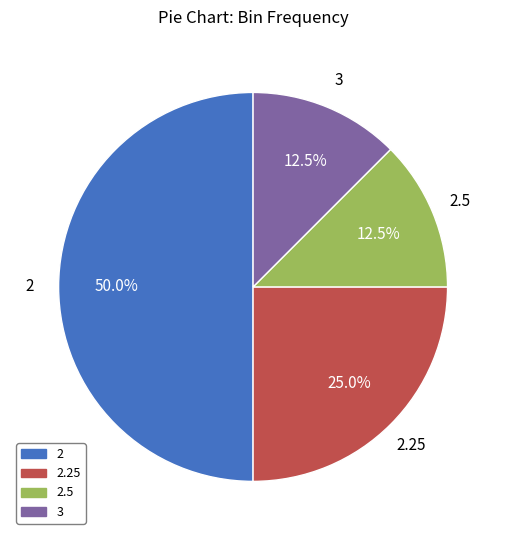

How many segments does this pie chart have?

4